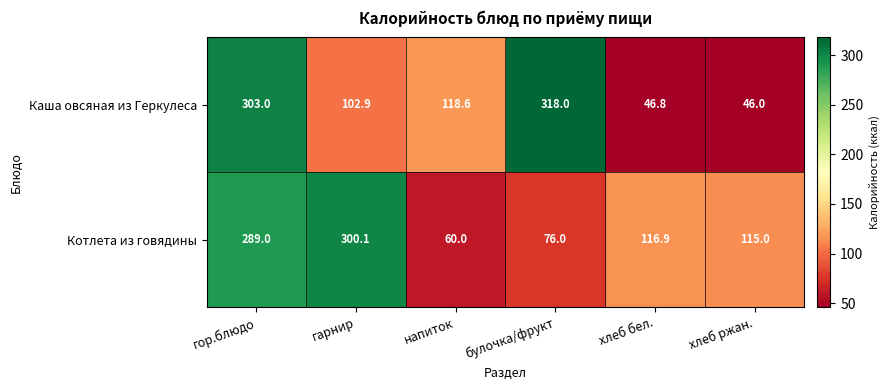

What is the spread (max minus min) of values at напиток?

58.6